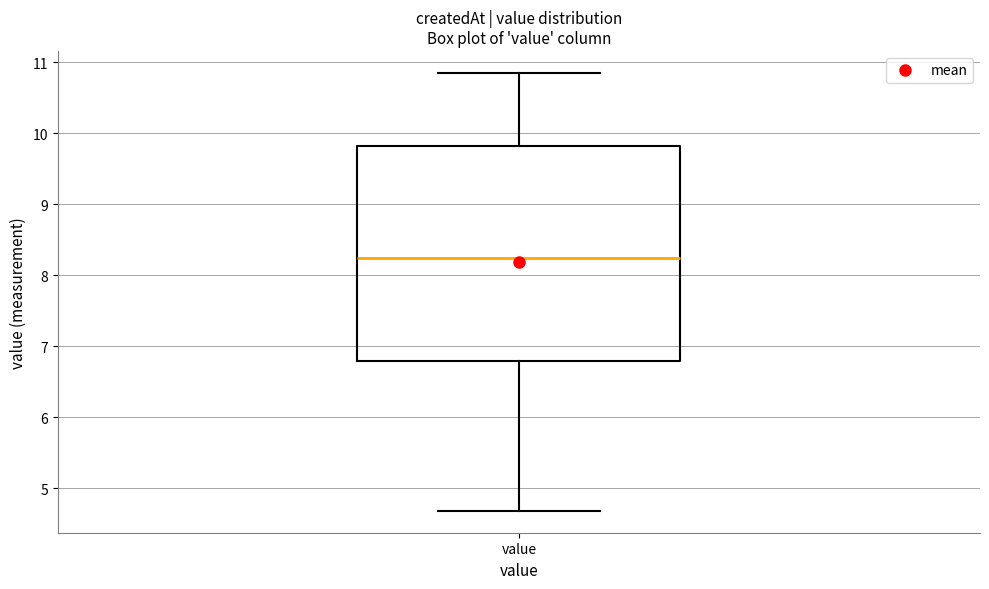

Transcribe this box plot: give where the median line is, the range the box spans, and where the two whiskers end, as read against the y-axis. The values are not printed on the chart, so give them approximately, as read against the axis.

median 8.2, box 6.8 to 9.8, whiskers 4.7 to 10.9